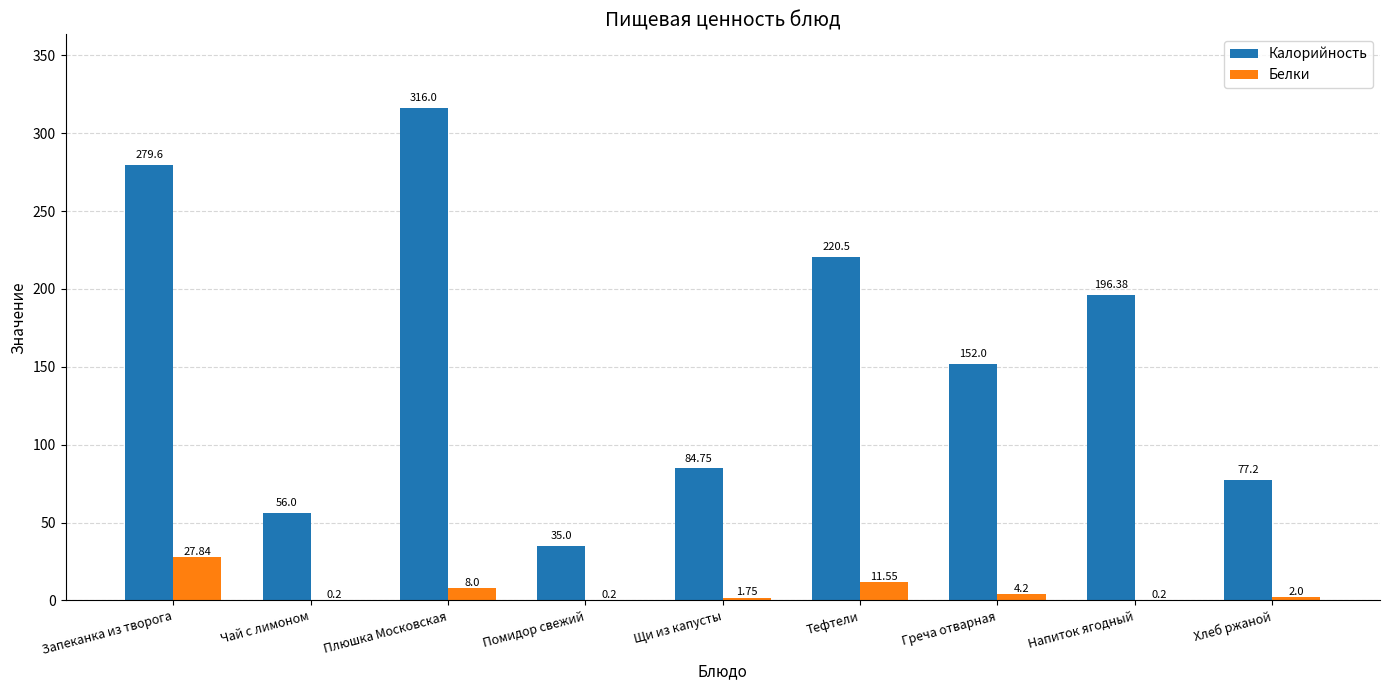

At which label does Калорийность first exceed 152?

Запеканка из творога